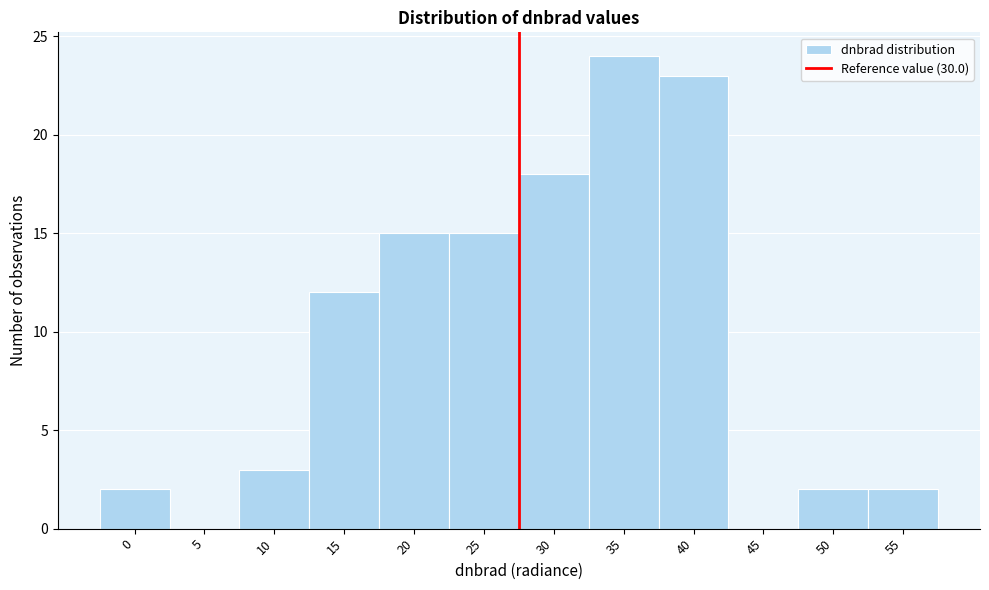

Reading left to right, extract all data points from this chart.

0=2	5=0	10=3	15=12	20=15	25=15	30=18	35=24	40=23	45=0	50=2	55=2